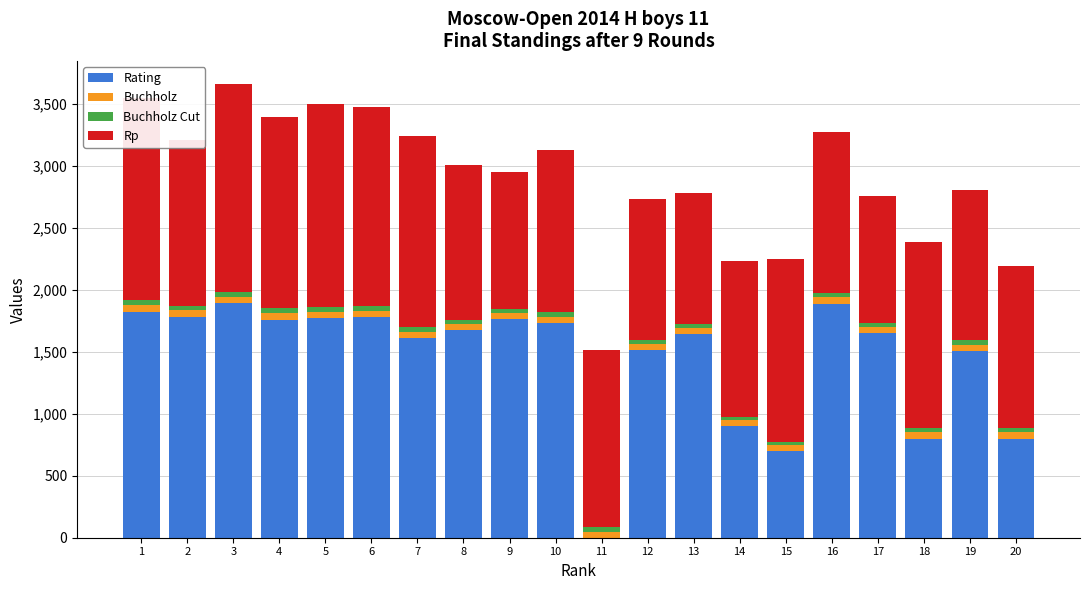

The value of Rating at 16 is 987.5. True or false?

False